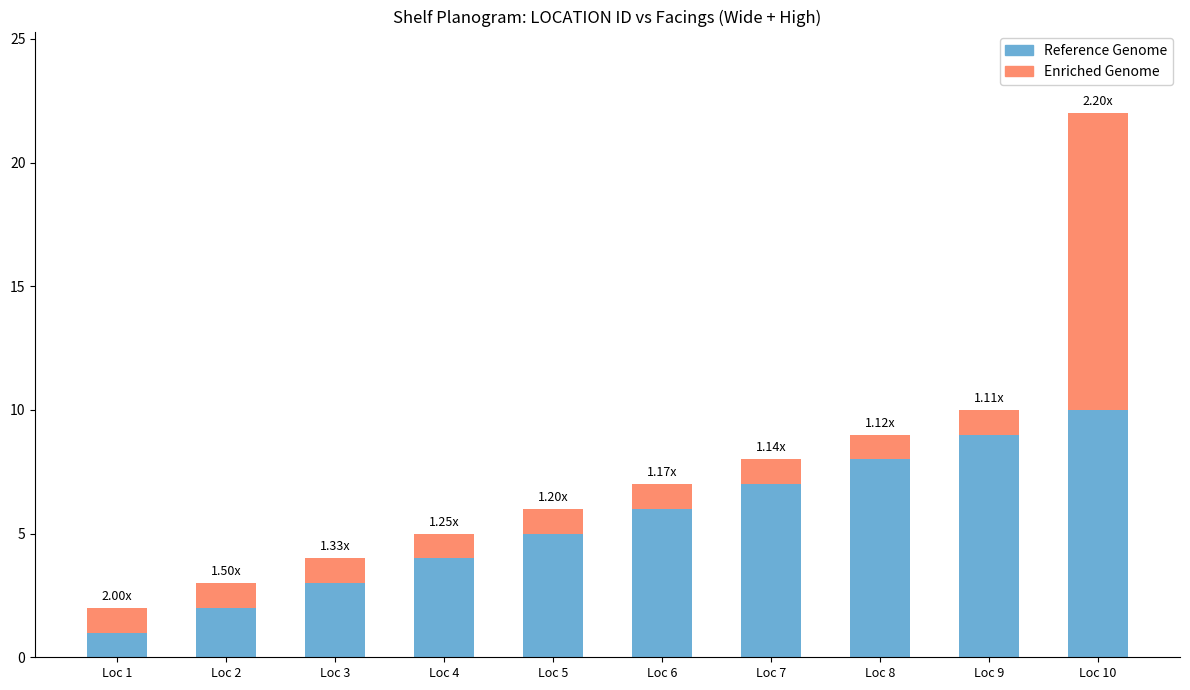

At which category is the sum across all series the highest?

Loc 10